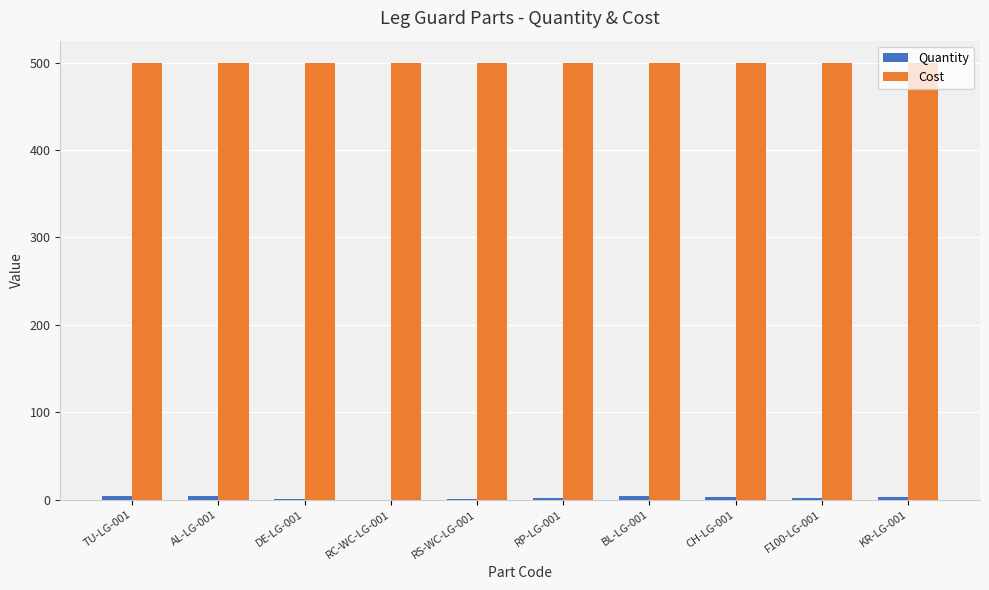

Which series has the largest total across all categories?

Cost